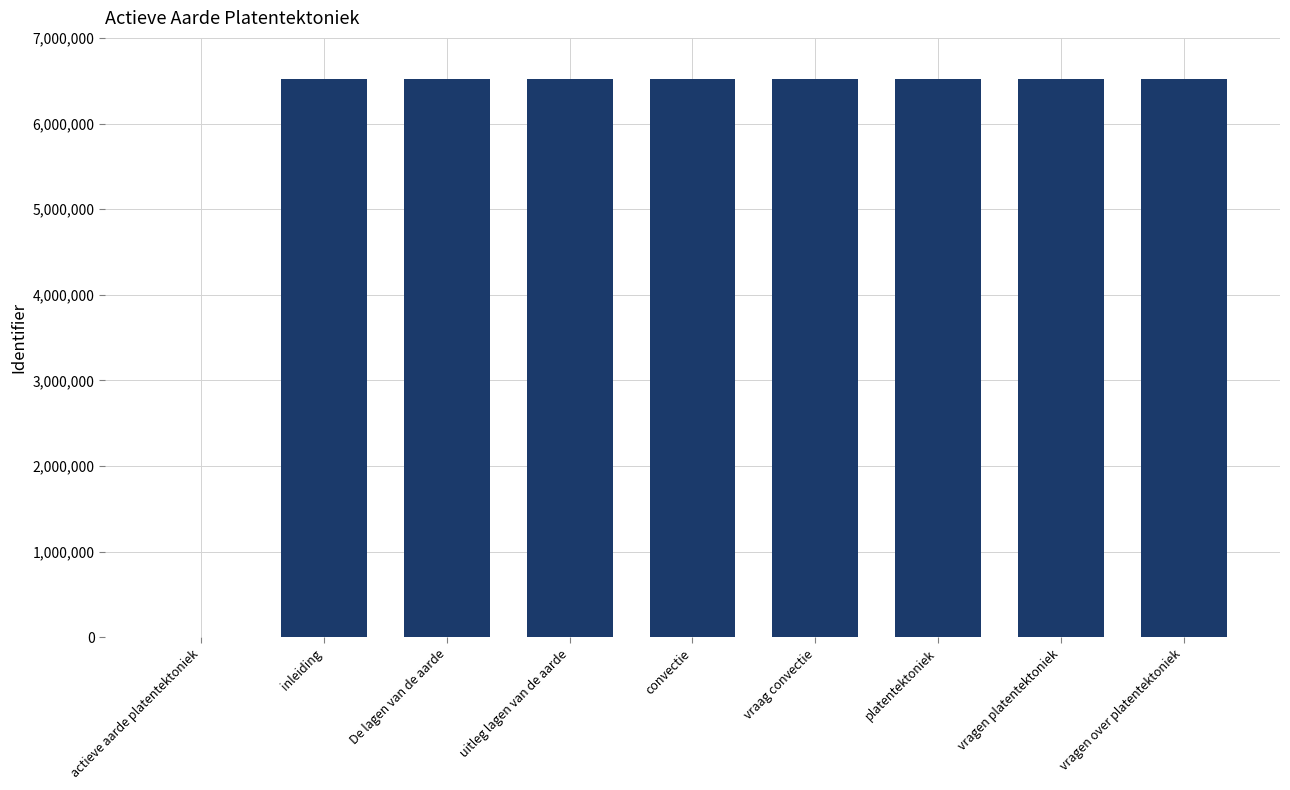

Count the number of data series in this chart.

1